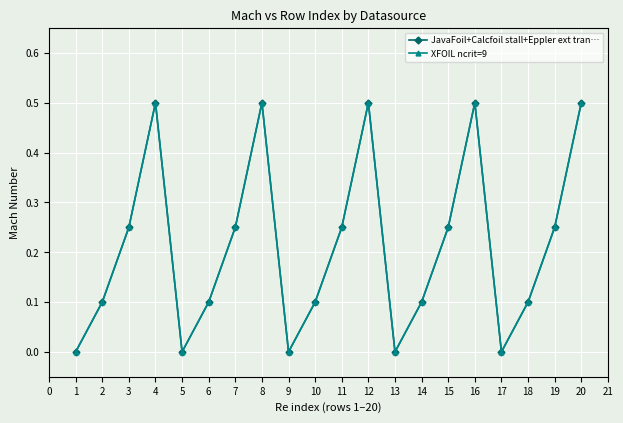

Does the chart have visible grid lines?

Yes